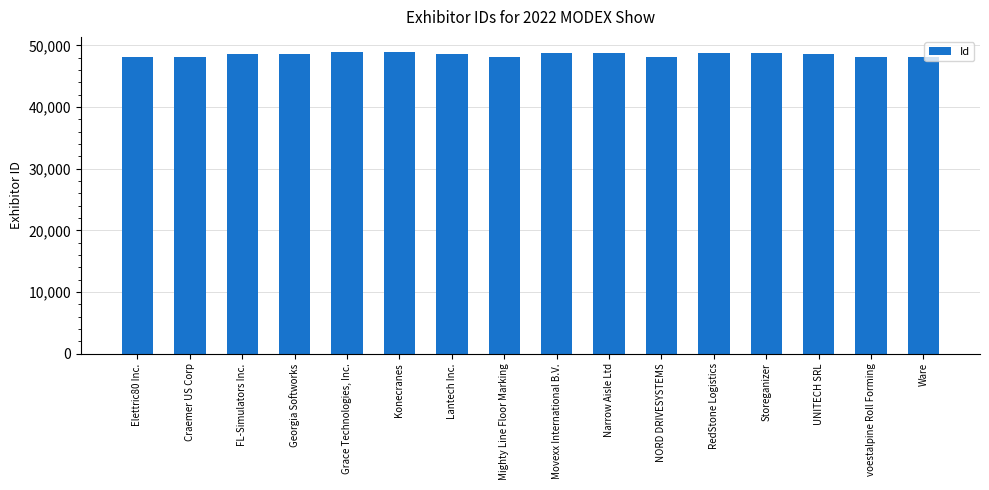

How many distinct data groups are displayed?

1